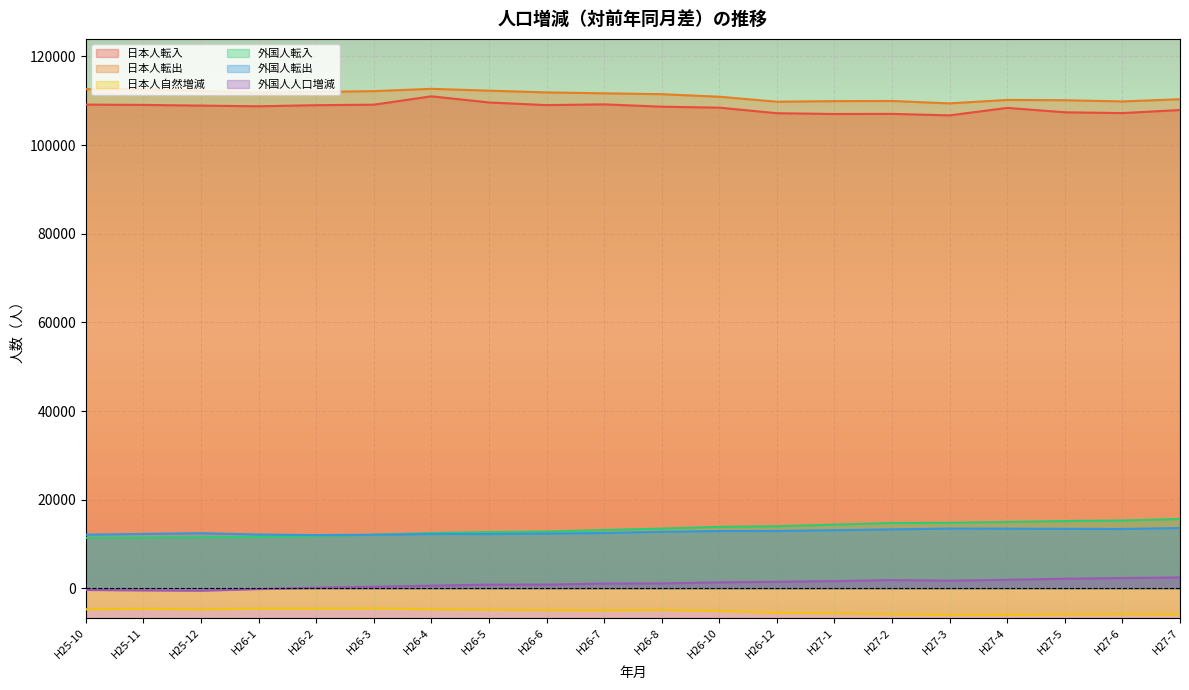

Reading left to right, list all the values displayed in this chart.

日本人転入: H25-10=109137	H25-11=109067	H25-12=108914	H26-1=108762	H26-2=109007	H26-3=109120	H26-4=111011	H26-5=109625	H26-6=109025	H26-7=109196	H26-8=108666	H26-10=108451	H26-12=107198	H27-1=107017	H27-2=107044	H27-3=106709	H27-4=108398	H27-5=107404	H27-6=107228	H27-7=107920
日本人転出: H25-10=112621	H25-11=112632	H25-12=112188	H26-1=111864	H26-2=111991	H26-3=112182	H26-4=112698	H26-5=112287	H26-6=111896	H26-7=111687	H26-8=111493	H26-10=110921	H26-12=109793	H27-1=109927	H27-2=109960	H27-3=109419	H27-4=110193	H27-5=110128	H27-6=109852	H27-7=110354
日本人自然増減: H25-10=-4747	H25-11=-4636	H25-12=-4759	H26-1=-4597	H26-2=-4601	H26-3=-4553	H26-4=-4746	H26-5=-4836	H26-6=-4913	H26-7=-4981	H26-8=-4880	H26-10=-5126	H26-12=-5516	H27-1=-5633	H27-2=-5858	H27-3=-6005	H27-4=-5991	H27-5=-5871	H27-6=-5843	H27-7=-5900
外国人転入: H25-10=11382	H25-11=11442	H25-12=11515	H26-1=11579	H26-2=11791	H26-3=12078	H26-4=12474	H26-5=12681	H26-6=12800	H26-7=13160	H26-8=13468	H26-10=13874	H26-12=14011	H27-1=14359	H27-2=14738	H27-3=14782	H27-4=14966	H27-5=15178	H27-6=15294	H27-7=15637
外国人転出: H25-10=12100	H25-11=12266	H25-12=12426	H26-1=12133	H26-2=12010	H26-3=12087	H26-4=12245	H26-5=12235	H26-6=12341	H26-7=12479	H26-8=12755	H26-10=12919	H26-12=12938	H27-1=13113	H27-2=13302	H27-3=13474	H27-4=13457	H27-5=13419	H27-6=13380	H27-7=13602
外国人人口増減: H25-10=-366	H25-11=-478	H25-12=-548	H26-1=-177	H26-2=145	H26-3=353	H26-4=596	H26-5=828	H26-6=833	H26-7=1071	H26-8=1101	H26-10=1346	H26-12=1464	H27-1=1627	H27-2=1847	H27-3=1731	H27-4=1918	H27-5=2159	H27-6=2319	H27-7=2440